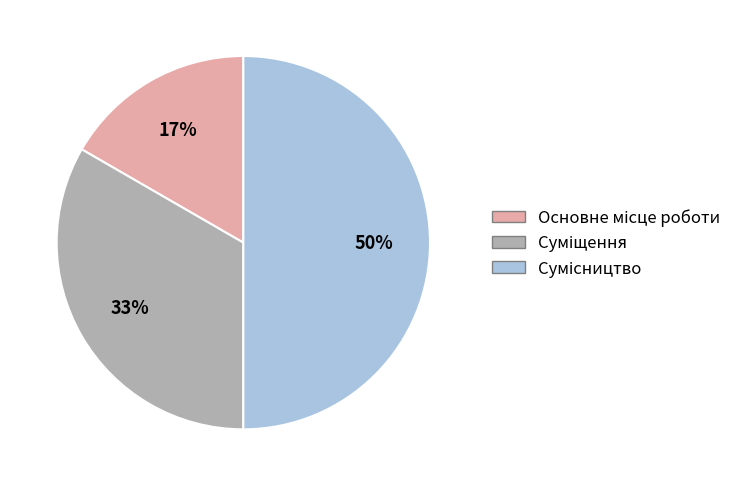

To the nearest percent, what is the difference between the largest and smallest slice percentages?

33%